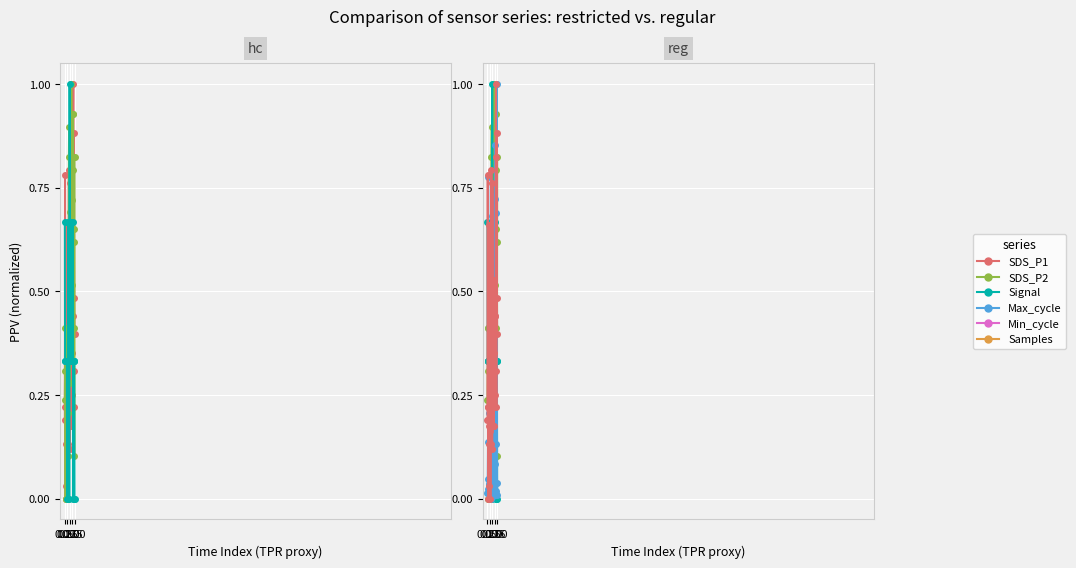

Which series ends up on top after the final intersection of SDS_P2 and Signal?

SDS_P2